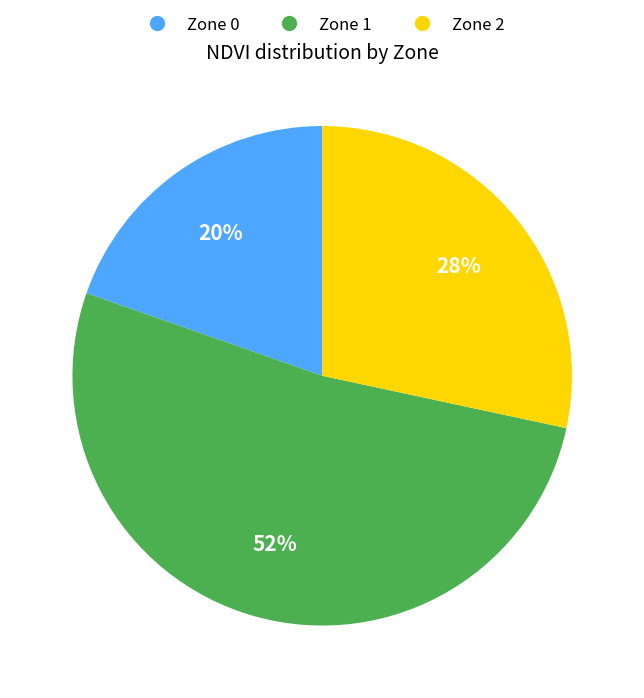

Which slice is the smallest?

Zone 0